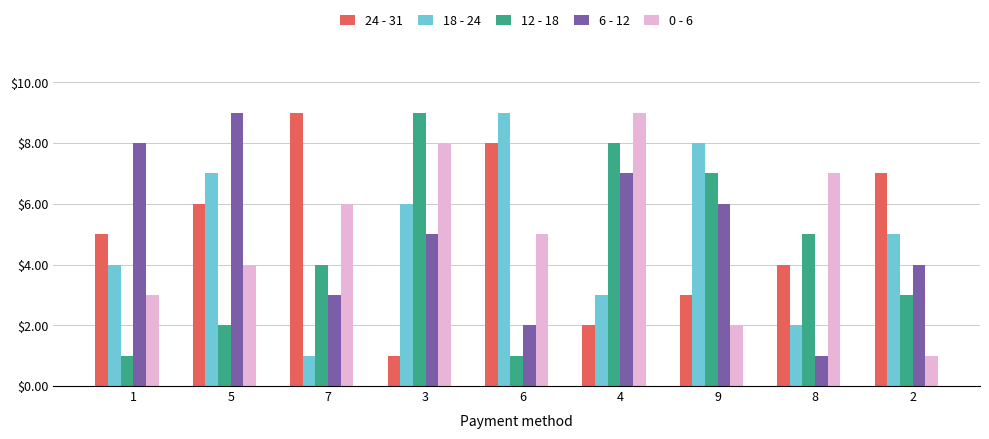

What are all the series names shown in the legend?

24 - 31, 18 - 24, 12 - 18, 6 - 12, 0 - 6